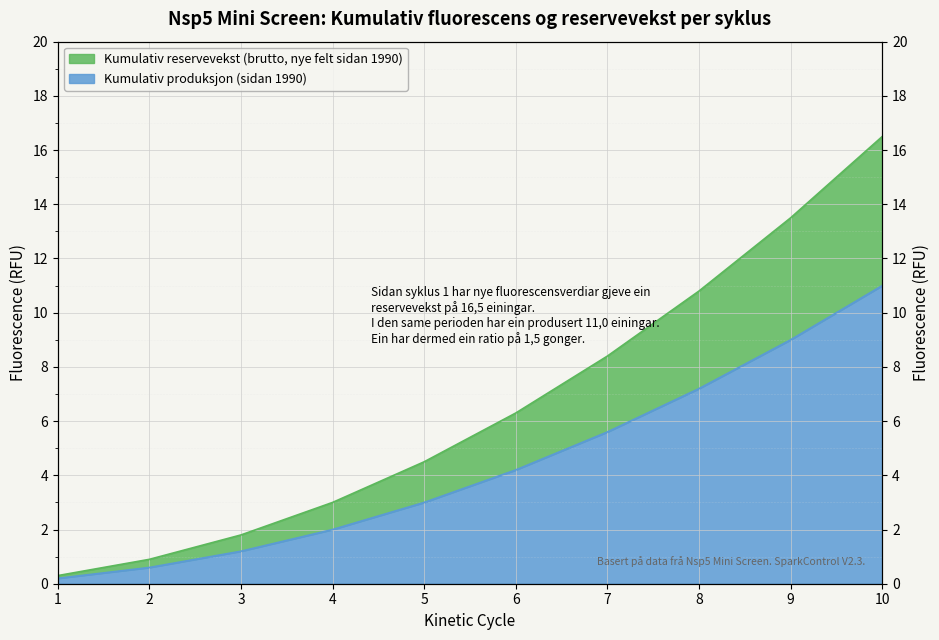

True or false: Kumulativ produksjon (sidan 1990) has a value of 11.0 at 10.

True